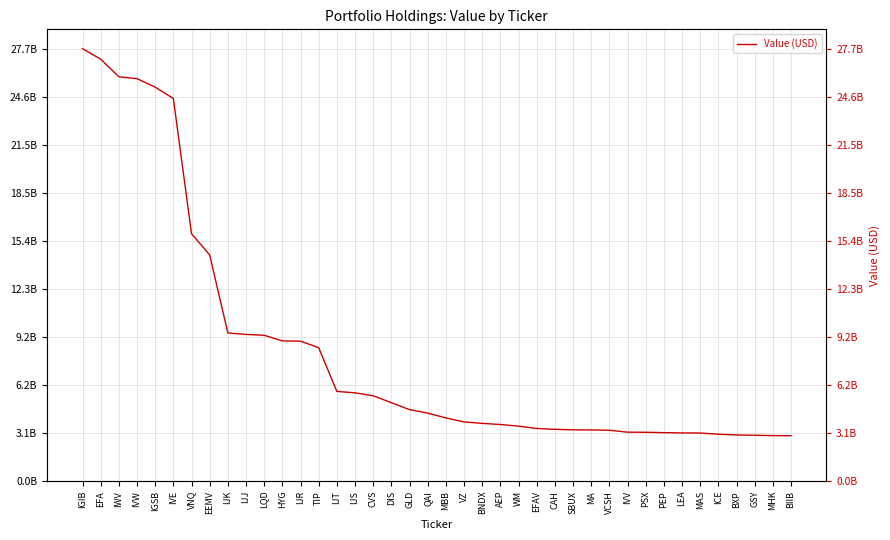

Reading left to right, list all the values displayed in this chart.

IGIB=27677766000	EFA=27007768000	IWV=25878129000	IVW=25760574000	IGSB=25218887000	IVE=24490373000	VNQ=15837220000	EEMV=14478169000	IJK=9483893000	IJJ=9388235000	LQD=9333433000	HYG=8974172000	IJR=8956164000	TIP=8539319000	IJT=5741186000	IJS=5650199000	CVS=5463701000	DIS=5018941000	GLD=4575960000	QAI=4352473000	MBB=4044872000	VZ=3787937000	BNDX=3695209000	AEP=3622038000	WM=3519982000	EFAV=3368906000	CAH=3314938000	SBUX=3280010000	MA=3274297000	VCSH=3253110000	IVV=3132841000	PSX=3124175000	PEP=3102517000	LEA=3084016000	MAS=3076782000	ICE=3000893000	BXP=2952912000	GSY=2934077000	MHK=2911797000	BIIB=2906212000